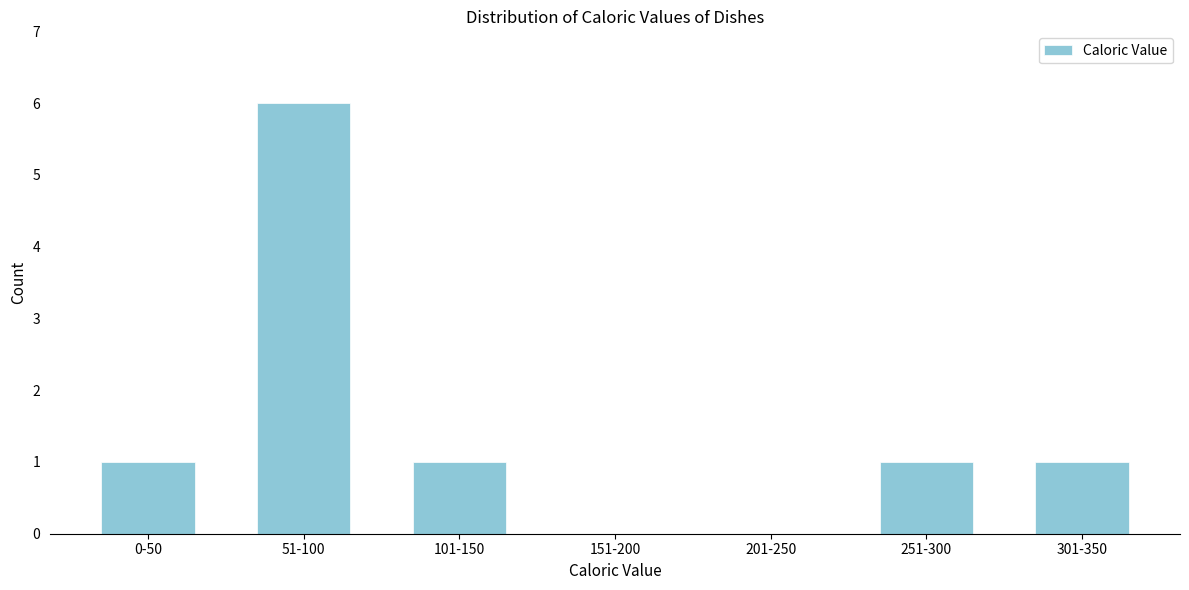

Reading left to right, list all the values displayed in this chart.

0-50=1	51-100=6	101-150=1	151-200=0	201-250=0	251-300=1	301-350=1